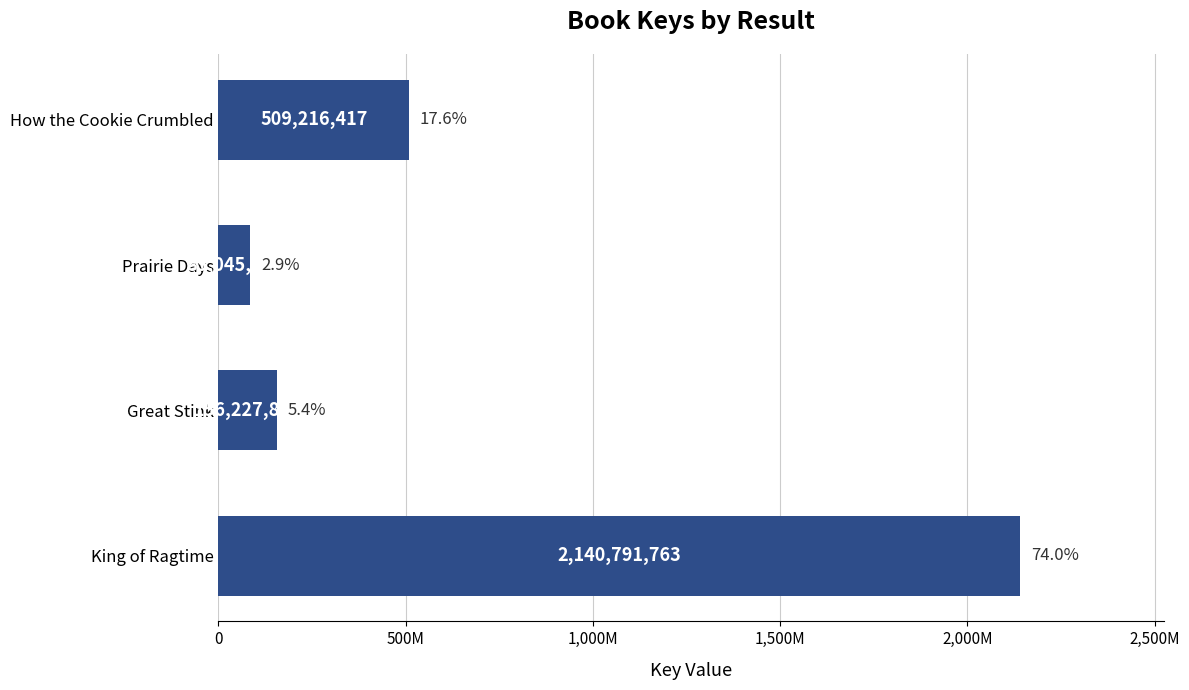

What is the smallest value displayed?

85045711